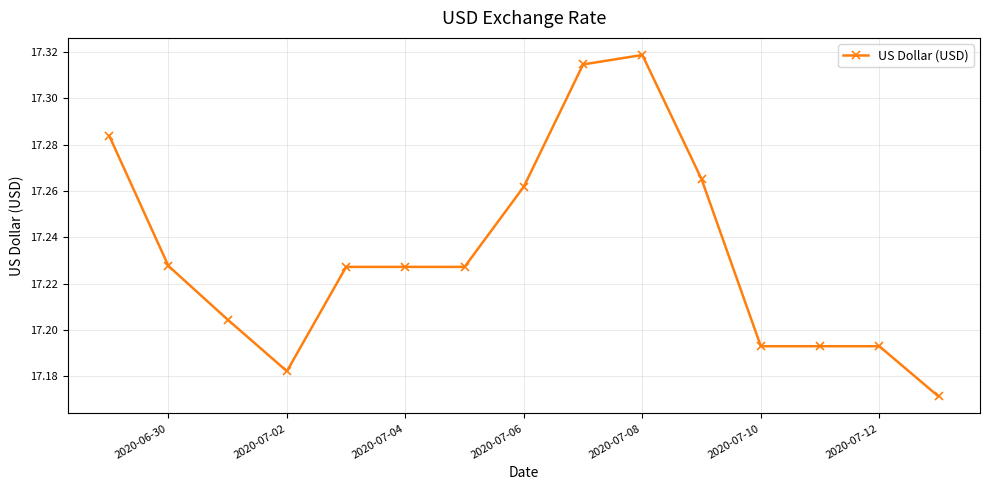

How many values are between 17 and 18?

15